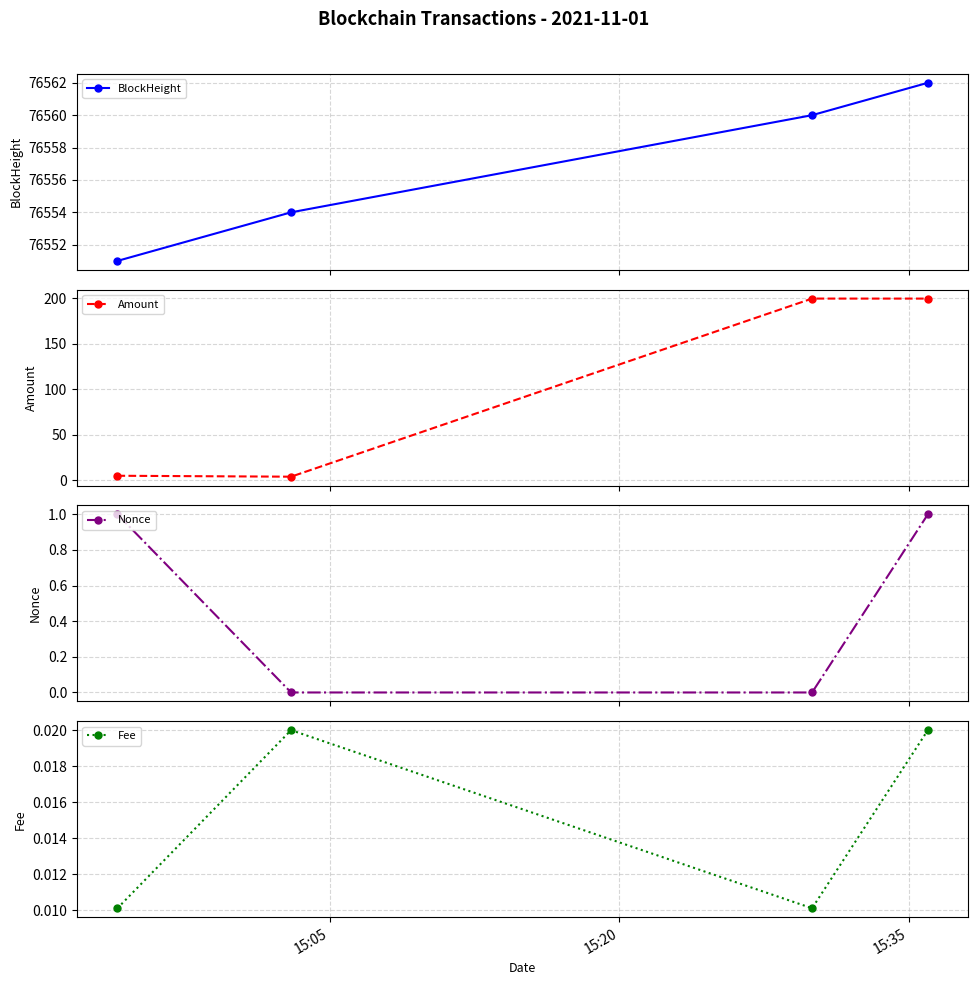

What is the minimum value for Amount?

4.0